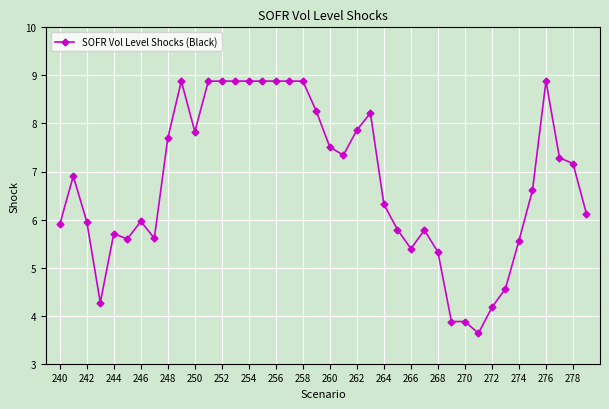

What is the difference between the maximum and minimum values?

5.2